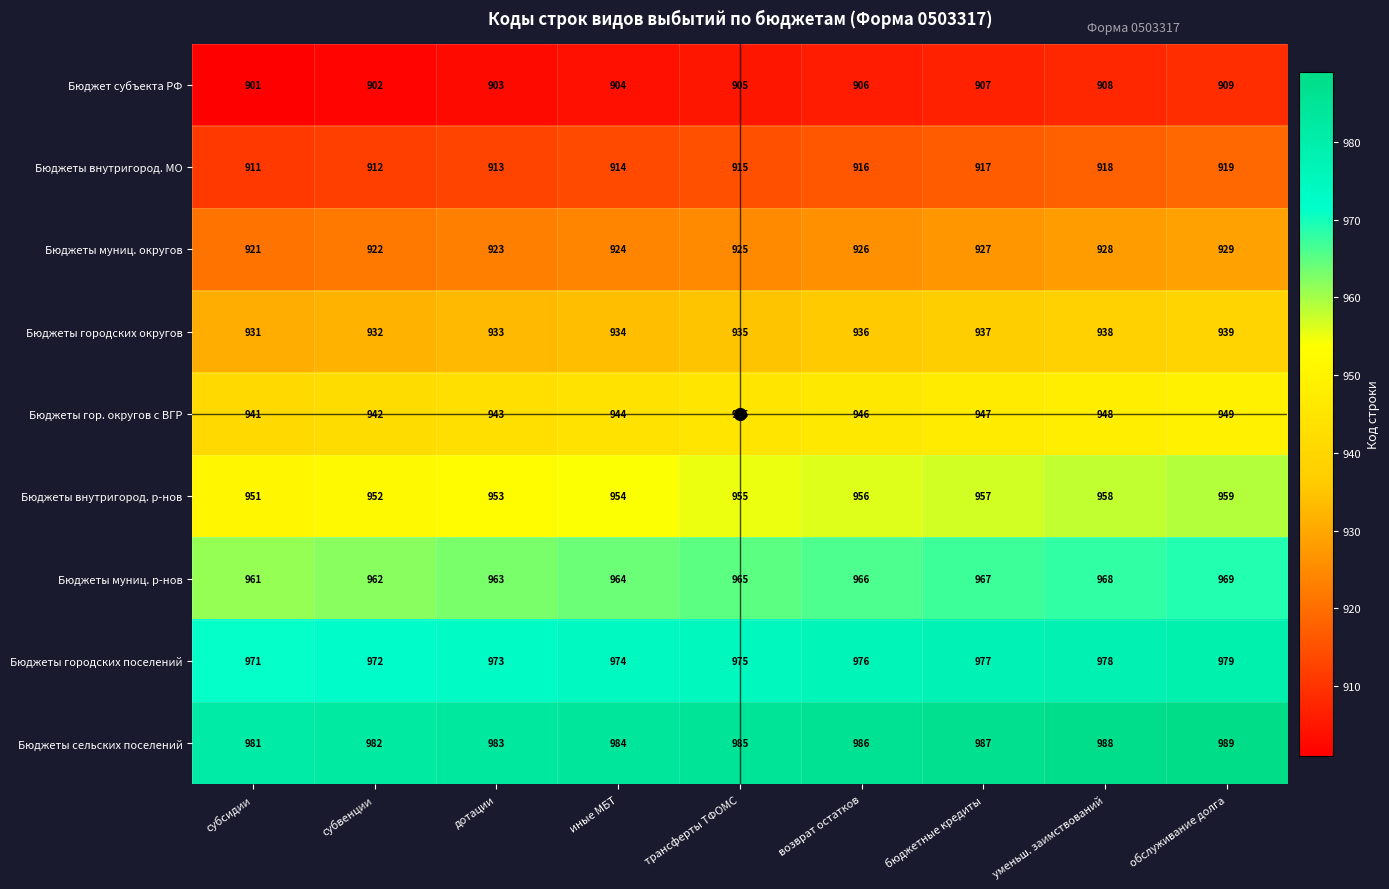

How many series are shown in this chart?

9